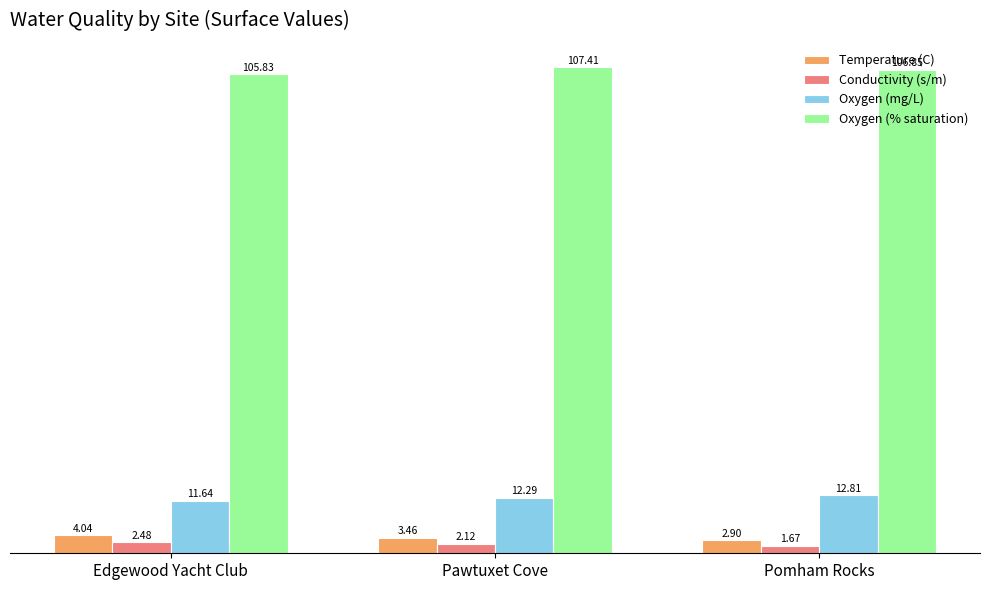

At how many categories does at least one series exceed 96?

3